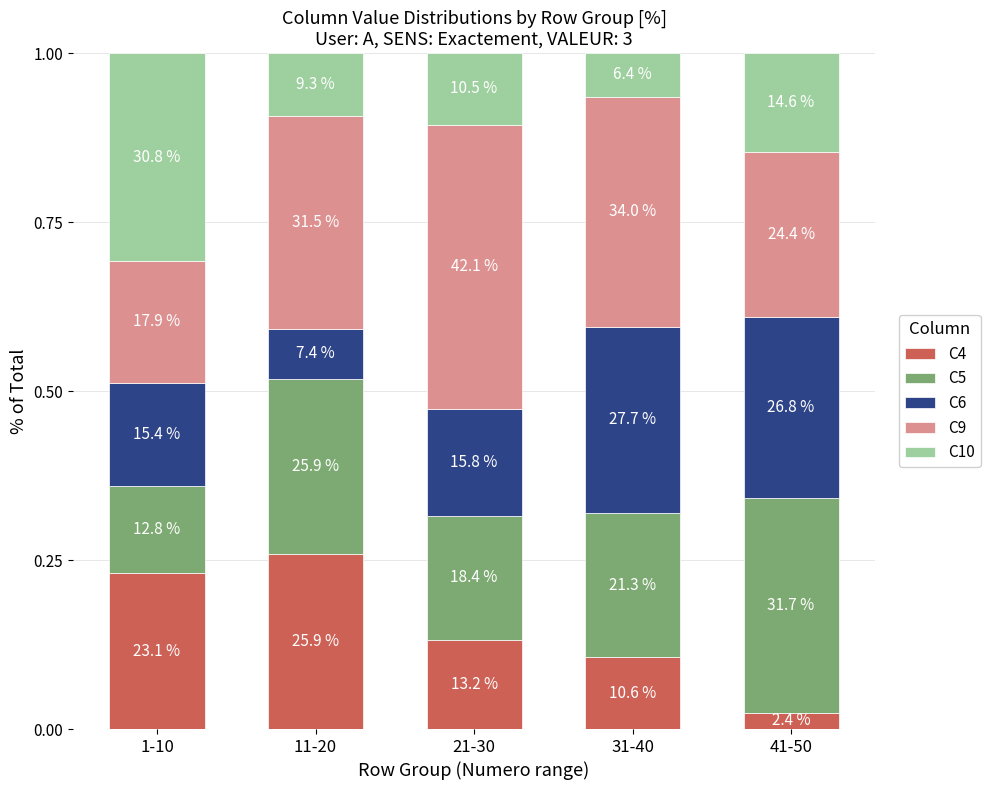

What is the label of the 3rd bar from the right?

21-30